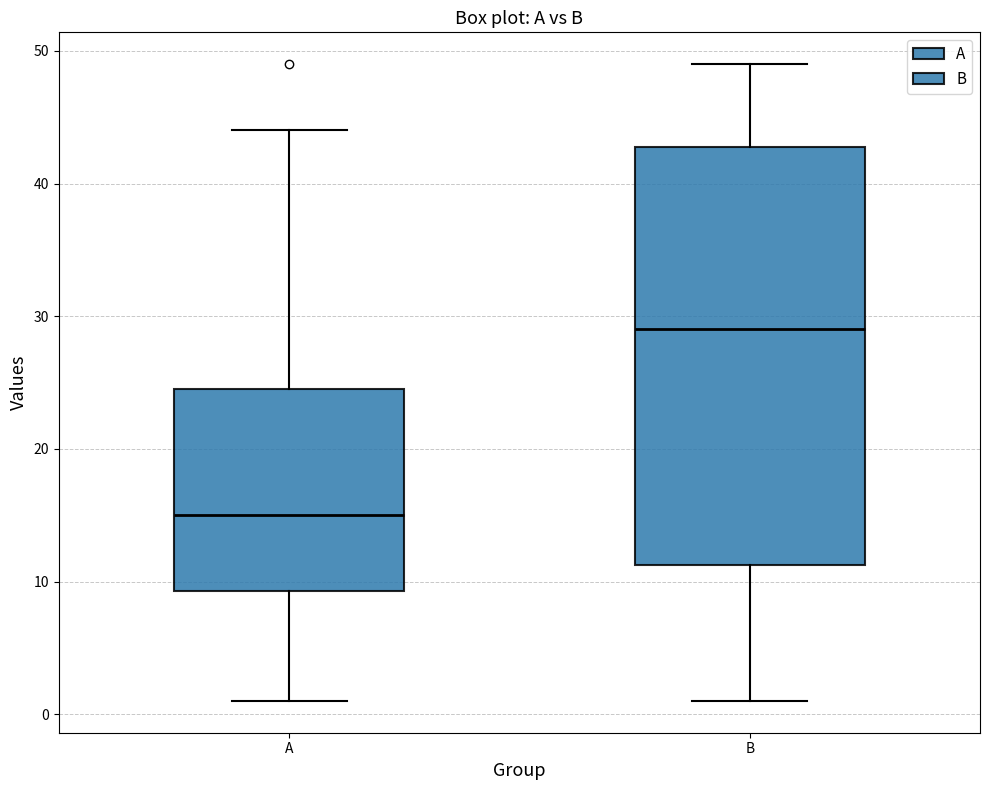

Where does the upper whisker of the box for A end on the y-axis? The values are not printed on the chart, so give them approximately, as read against the axis.

44